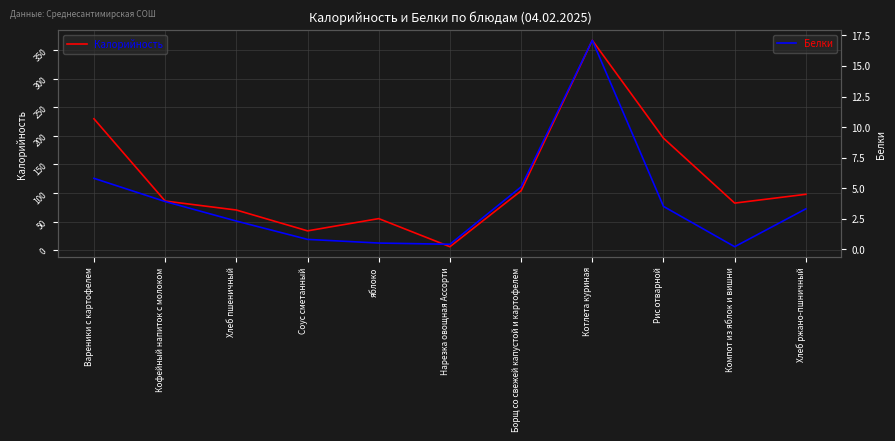

What is the label of the 2nd point from the right?

Компот из яблок и вишни